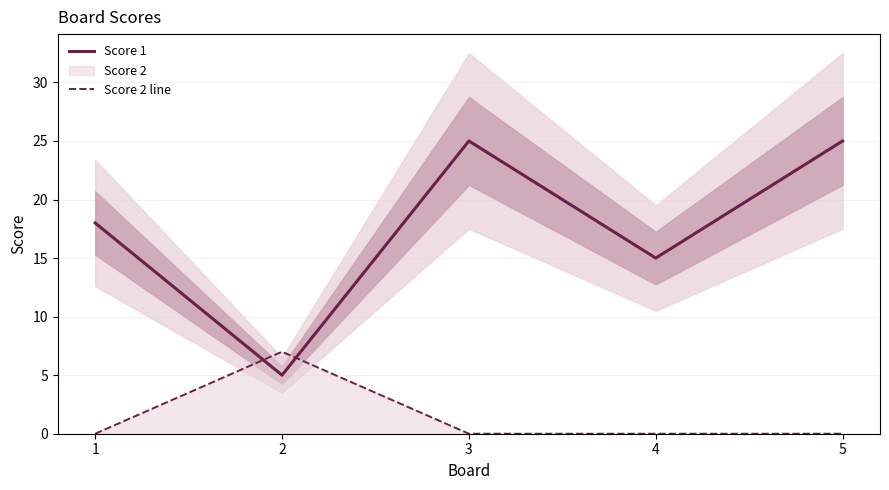

How many lines are shown in the chart?

2